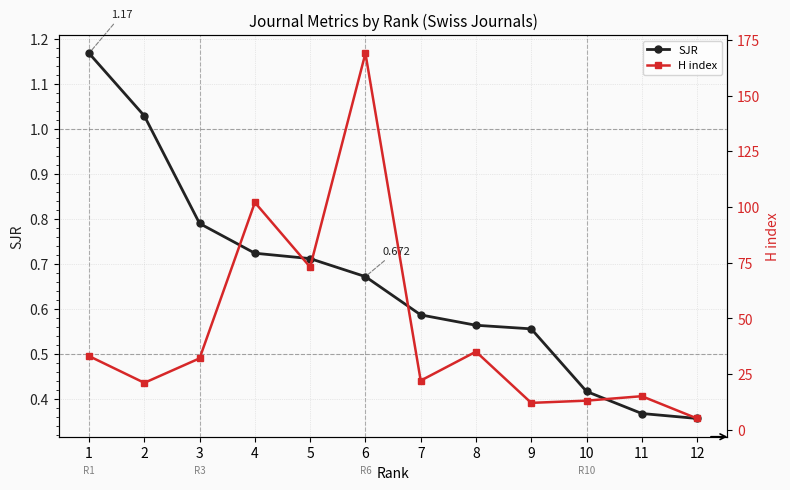

Which series changed the most between 4 and 11?

H index